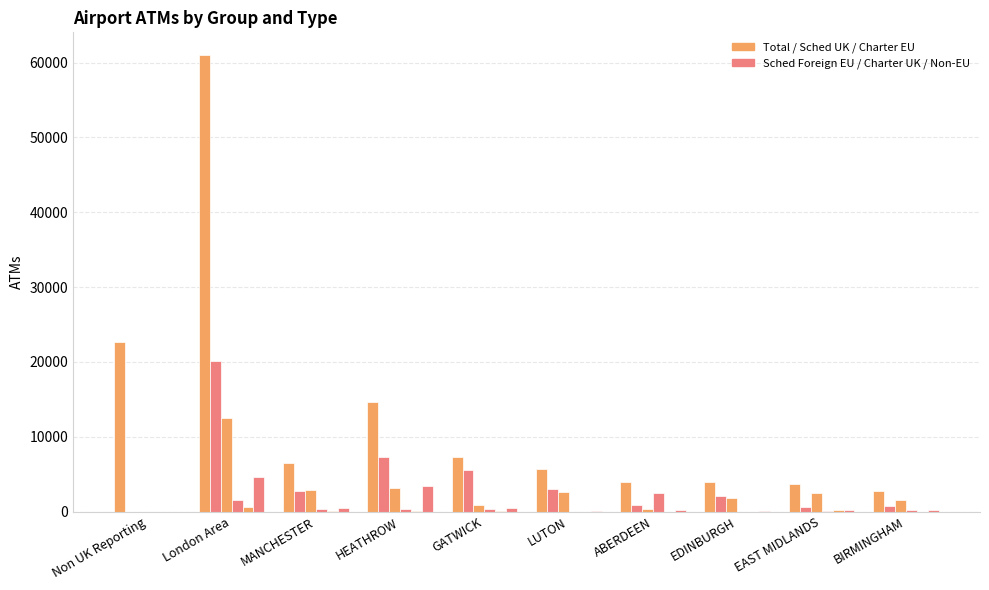

What is the label of the 7th bar from the left?

ABERDEEN